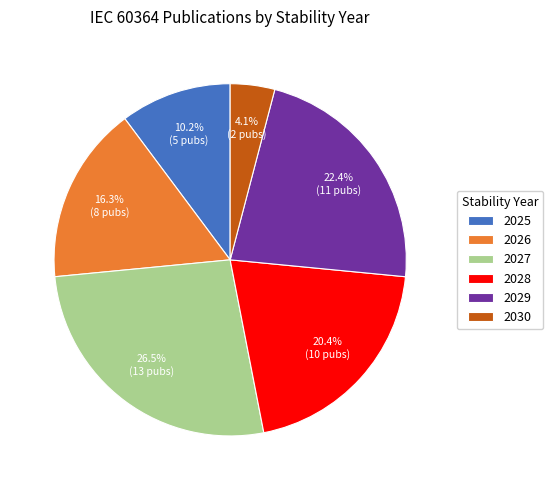

Count the number of slices in the pie.

6